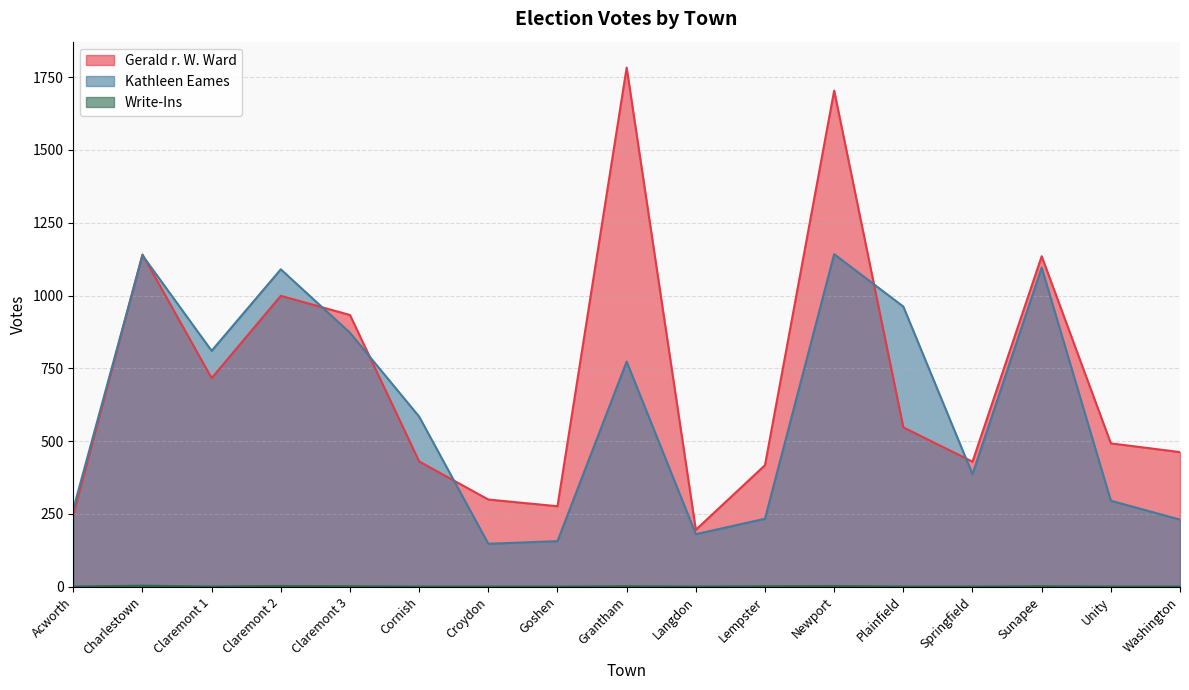

What is the difference between the maximum and minimum values in the Kathleen Eames series?

995